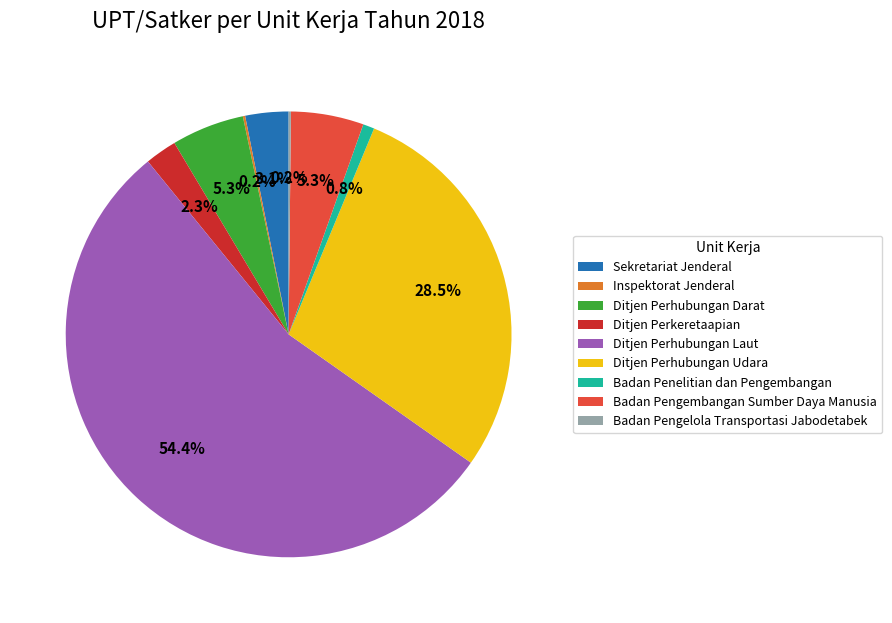

Do Sekretariat Jenderal and Ditjen Perhubungan Darat together represent more than half of the pie?

No